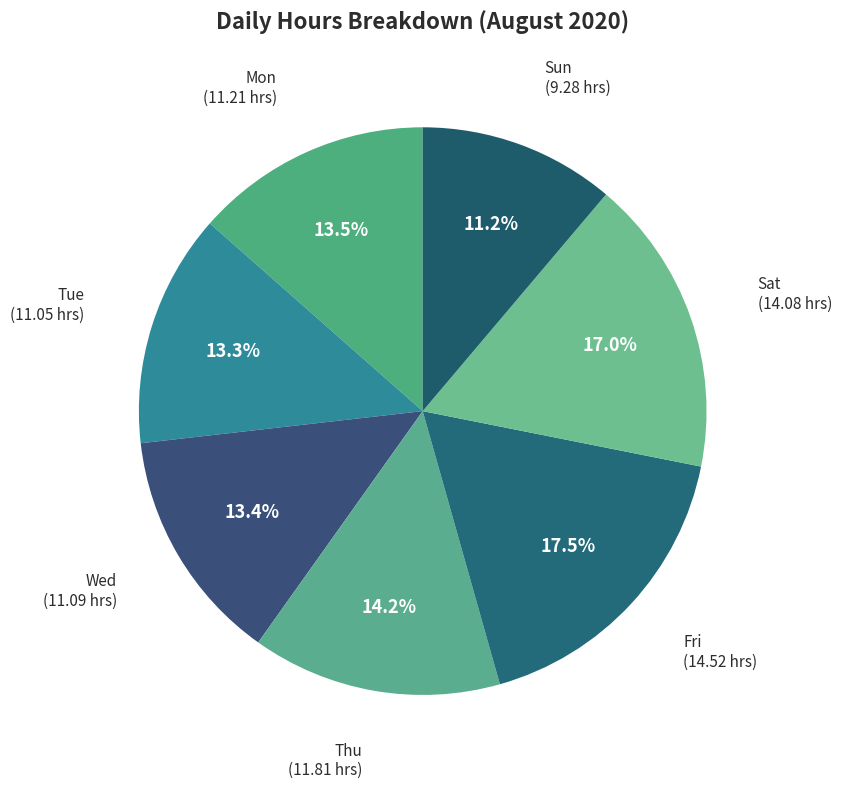

Does any single category account for the majority?

No